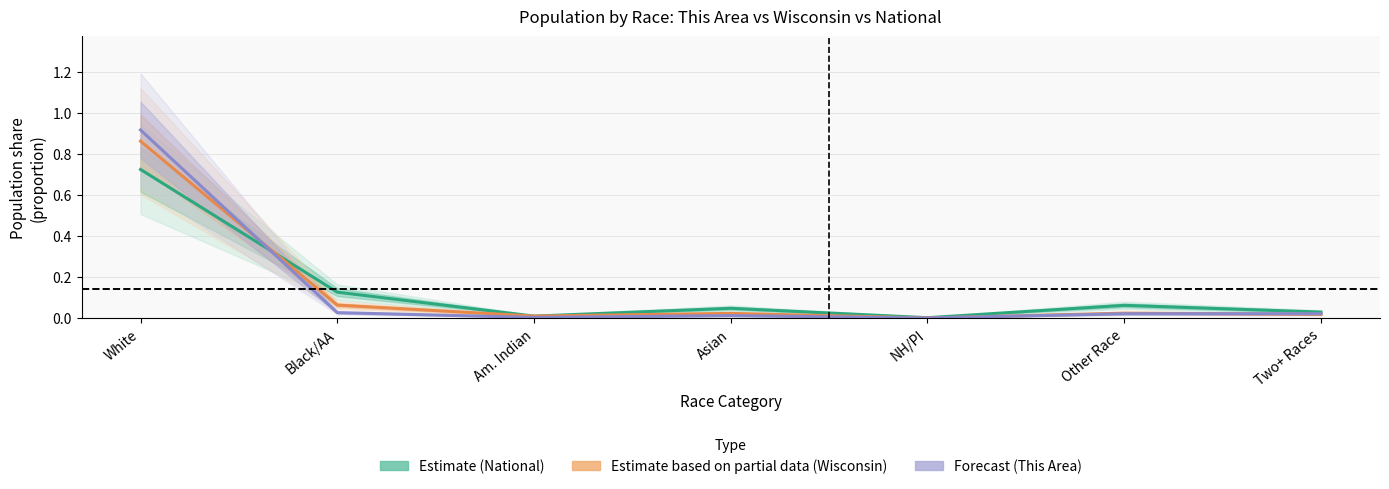

After their last crossing, which series has the higher values: Forecast (This Area) or Estimate based on partial data (Wisconsin)?

Forecast (This Area)